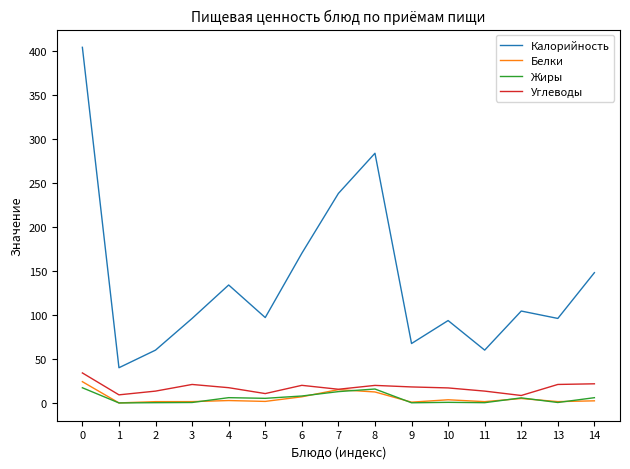

What is the sum of all Калорийность values?

2092.2